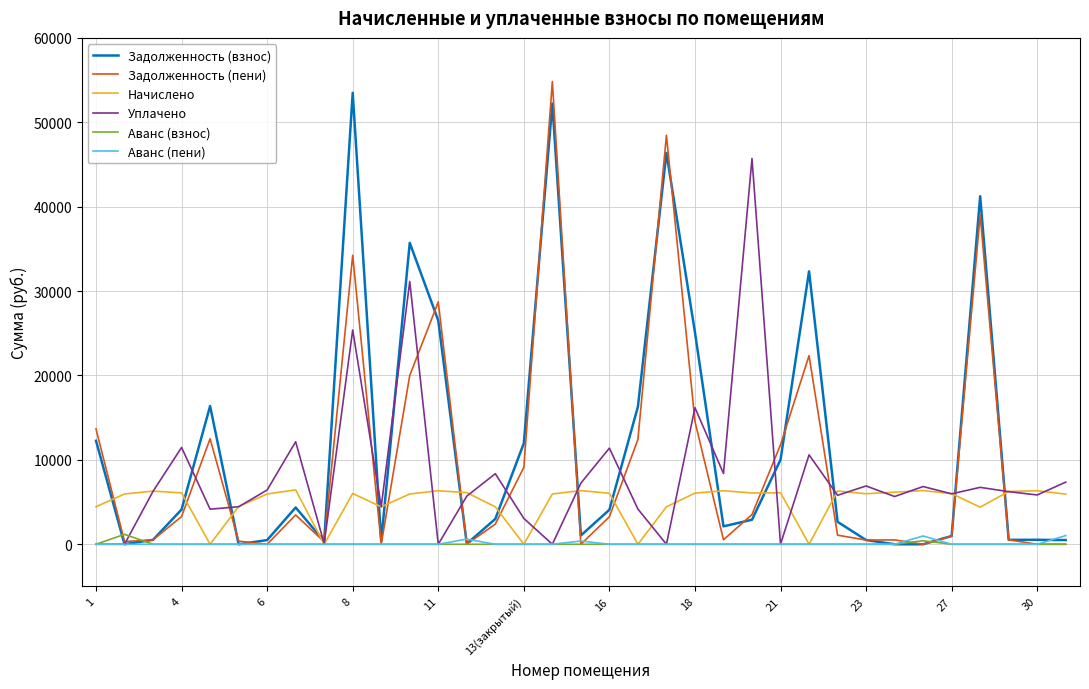

What is the value of the Аванс (пени) point at the 35th from the left?

1028.4